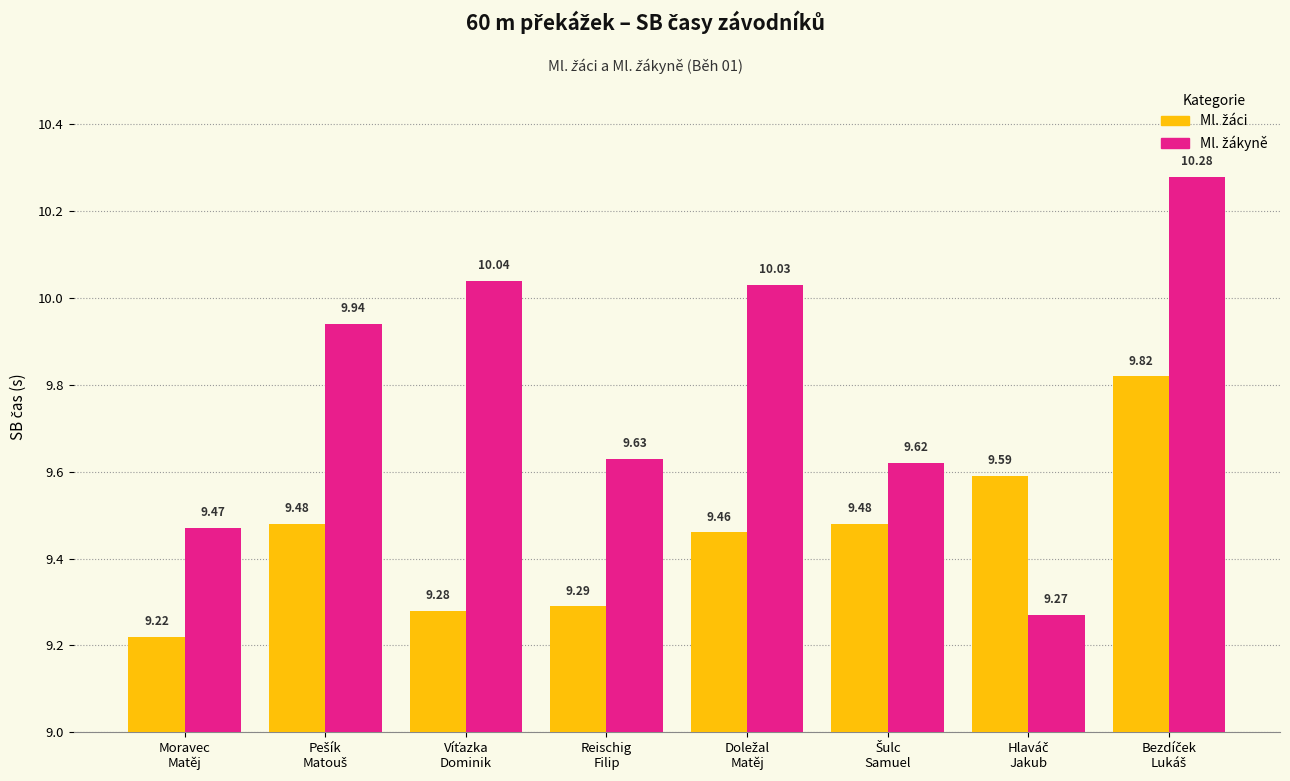

At how many categories does at least one series exceed 9?

8